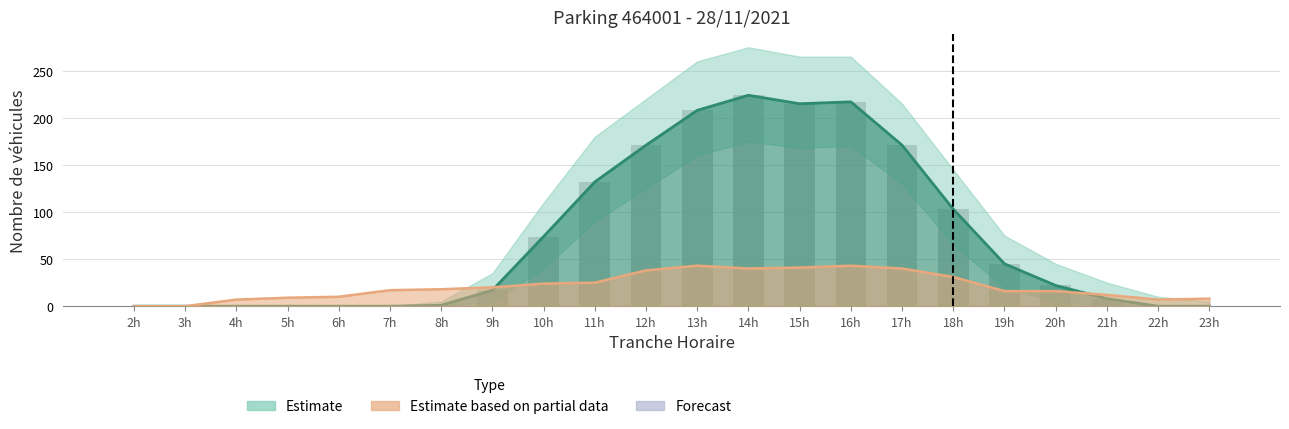

Where does the data first go above 22?

10h